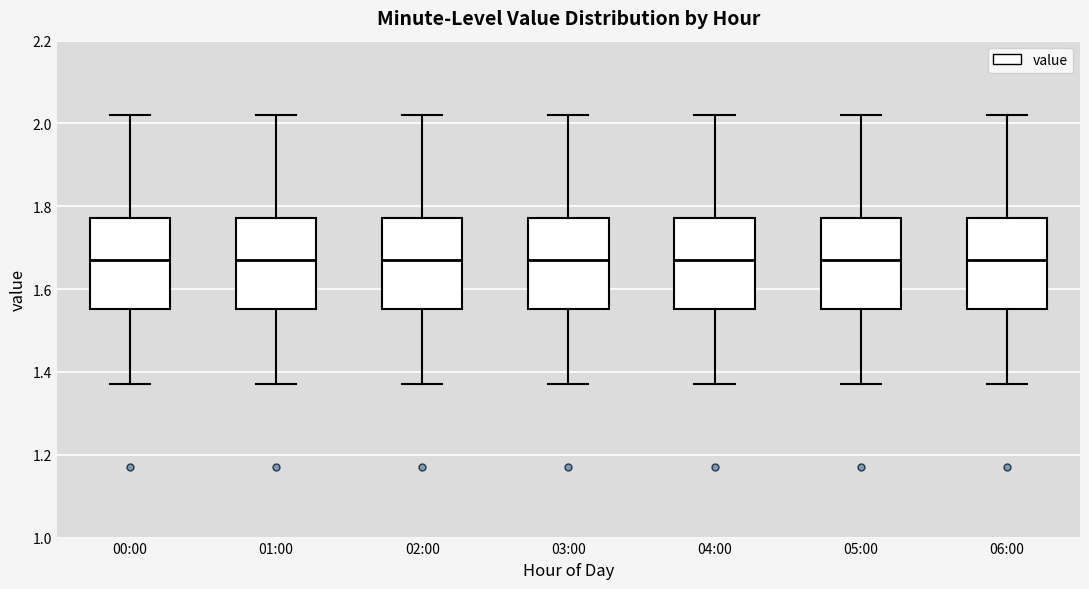

Reading left to right, transcribe this box plot: for each box, give where its median line is, the range the box spans, and where its two whiskers end, as read against the y-axis. The values are not printed on the chart, so give them approximately, as read against the axis.

00:00: median 1.68, box 1.56 to 1.78, whiskers 1.38 to 2.02
01:00: median 1.68, box 1.56 to 1.78, whiskers 1.38 to 2.02
02:00: median 1.68, box 1.56 to 1.78, whiskers 1.38 to 2.02
03:00: median 1.68, box 1.56 to 1.78, whiskers 1.38 to 2.02
04:00: median 1.68, box 1.56 to 1.78, whiskers 1.38 to 2.02
05:00: median 1.68, box 1.56 to 1.78, whiskers 1.38 to 2.02
06:00: median 1.68, box 1.56 to 1.78, whiskers 1.38 to 2.02